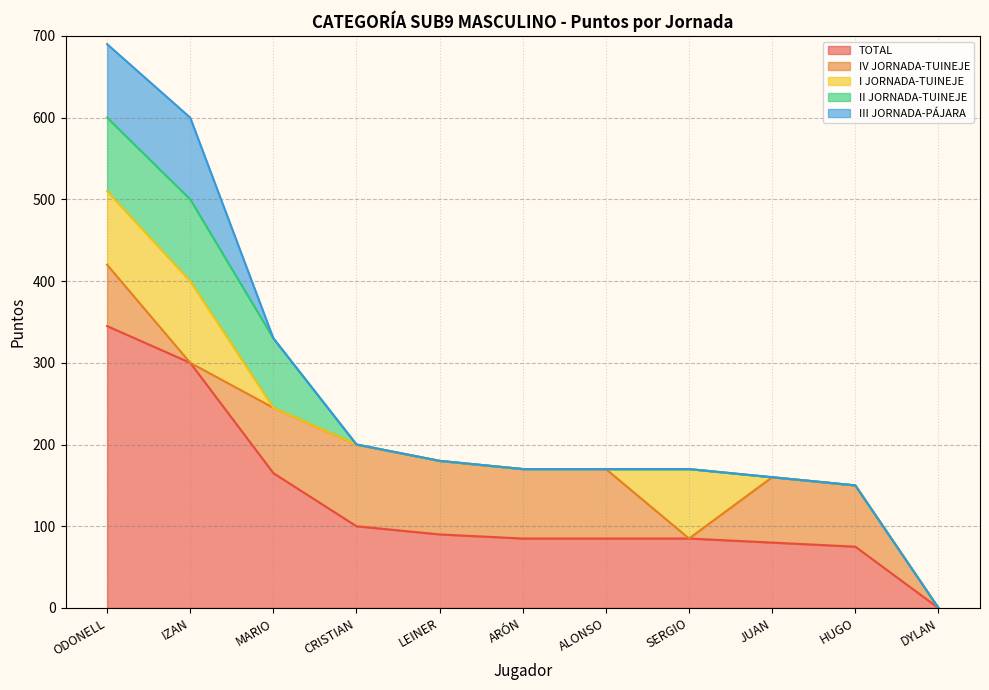

True or false: I JORNADA-TUINEJE and II JORNADA-TUINEJE cross at least once.

False